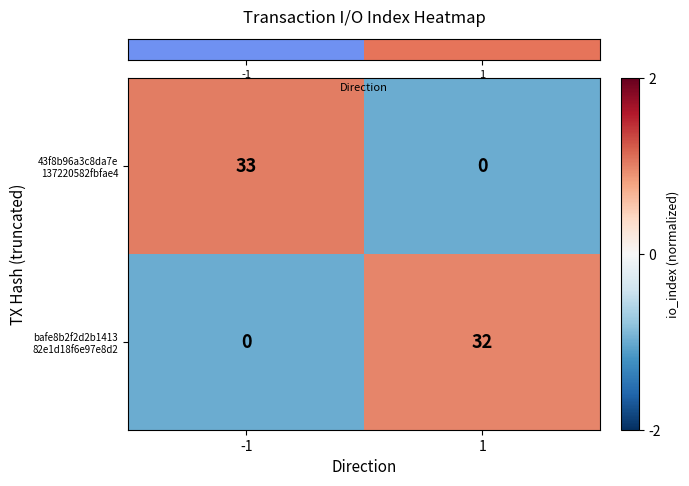

What is the greatest value displayed?

33